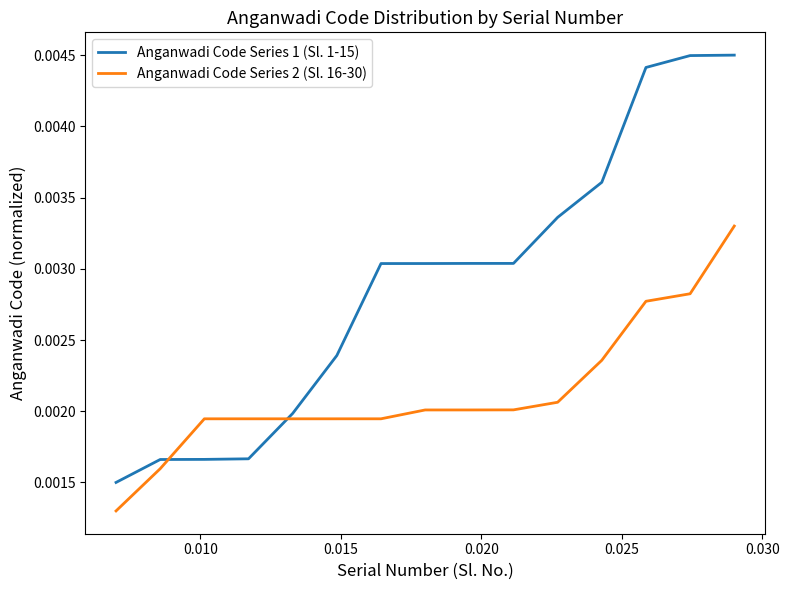

Which series has the largest range (max minus min)?

Anganwadi Code Series 1 (Sl. 1-15)